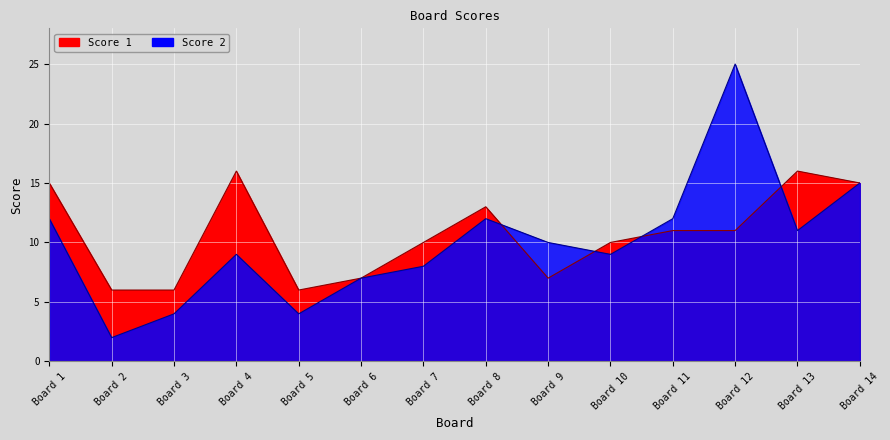

List the series in order of their overall mean, lowest first.

Score 2, Score 1